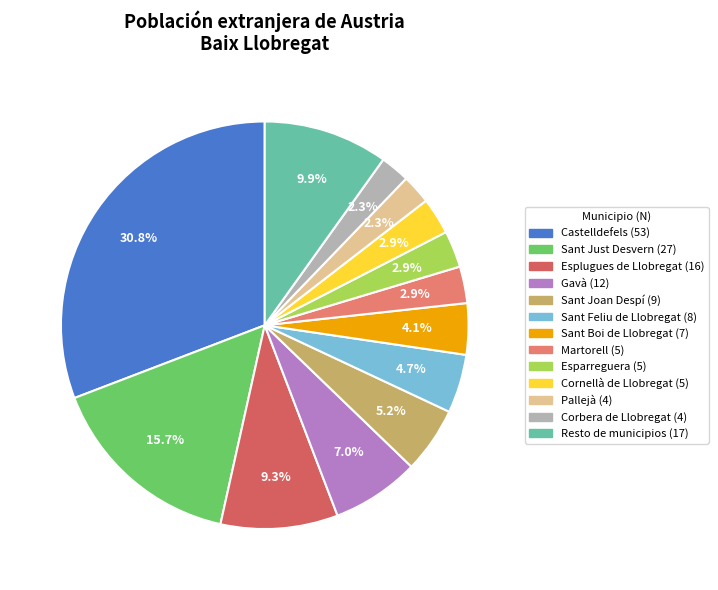

To the nearest percent, what is the difference between the Esplugues de Llobregat and Pallejà slice percentages?

7%